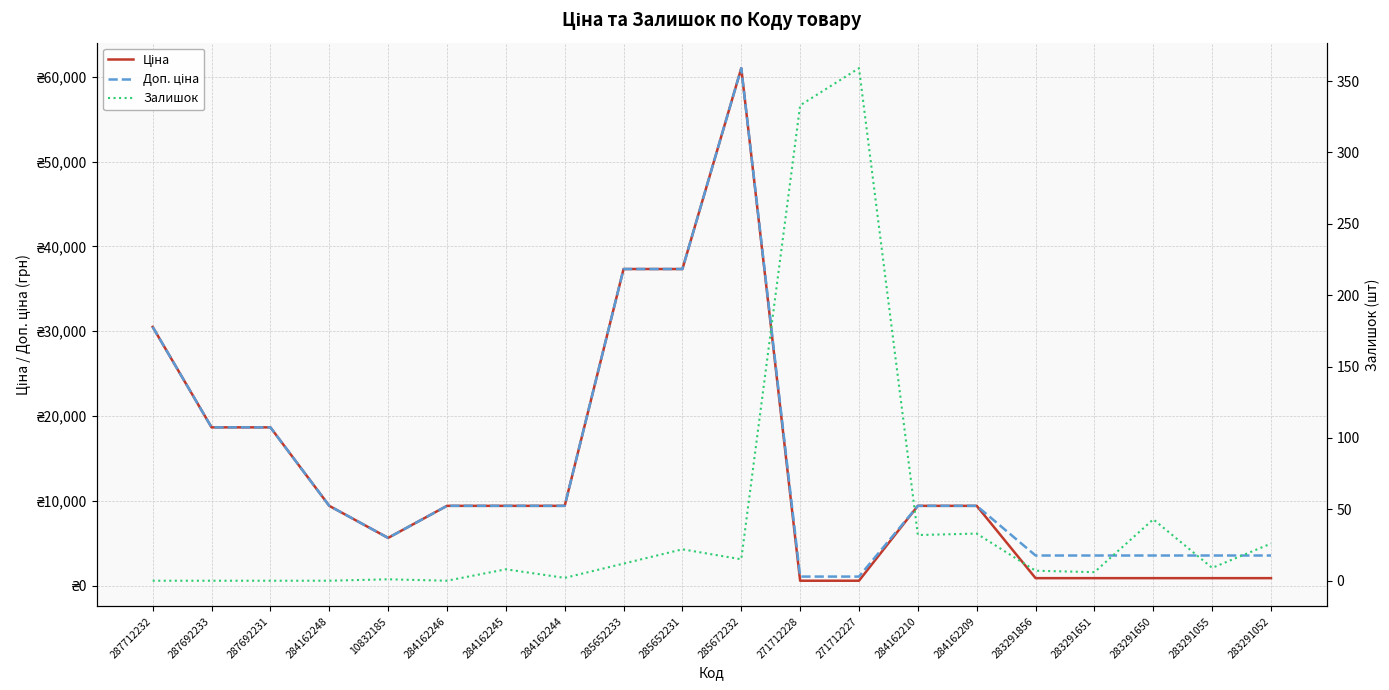

Is the value of Залишок at 285672232 greater than the value of Доп. ціна at 284162246?

No